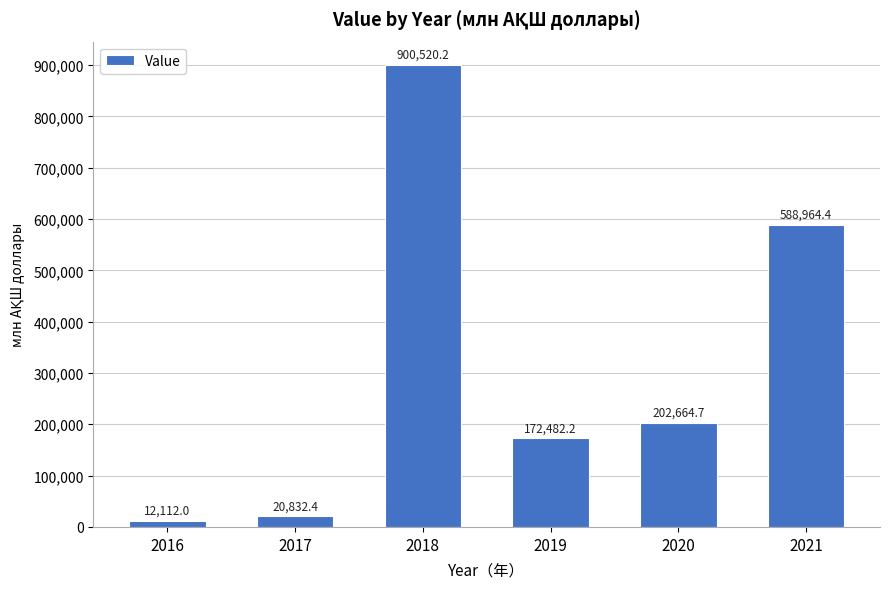

Where is the data nearest to the value 456316?

2021